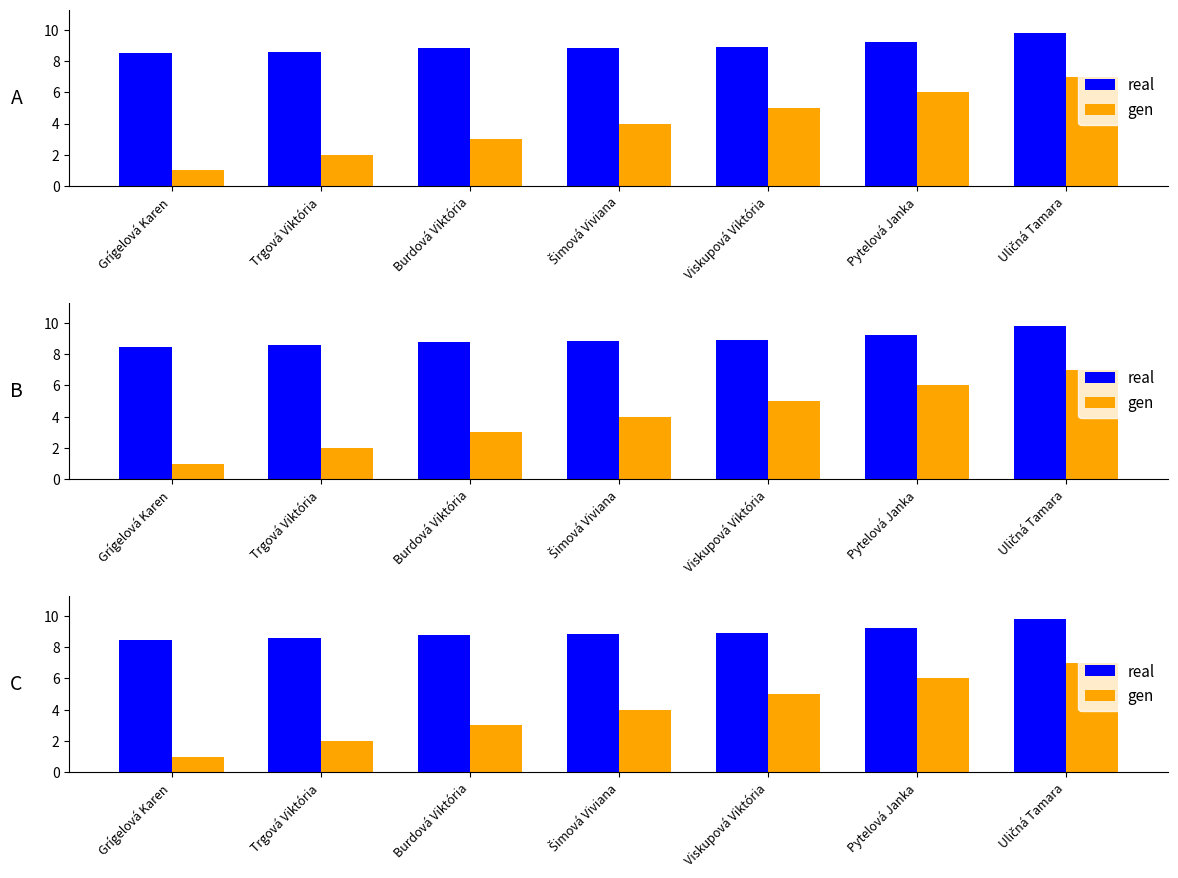

Reading left to right, what are all the values shown in this chart?

real: Grígelová Karen=8.5	Trgová Viktória=8.6	Burdová Viktória=8.8	Šimová Viviana=8.8	Viskupová Viktória=8.9	Pytelová Janka=9.2	Uličná Tamara=9.8
gen: Grígelová Karen=1.0	Trgová Viktória=2.0	Burdová Viktória=3.0	Šimová Viviana=4.0	Viskupová Viktória=5.0	Pytelová Janka=6.0	Uličná Tamara=7.0